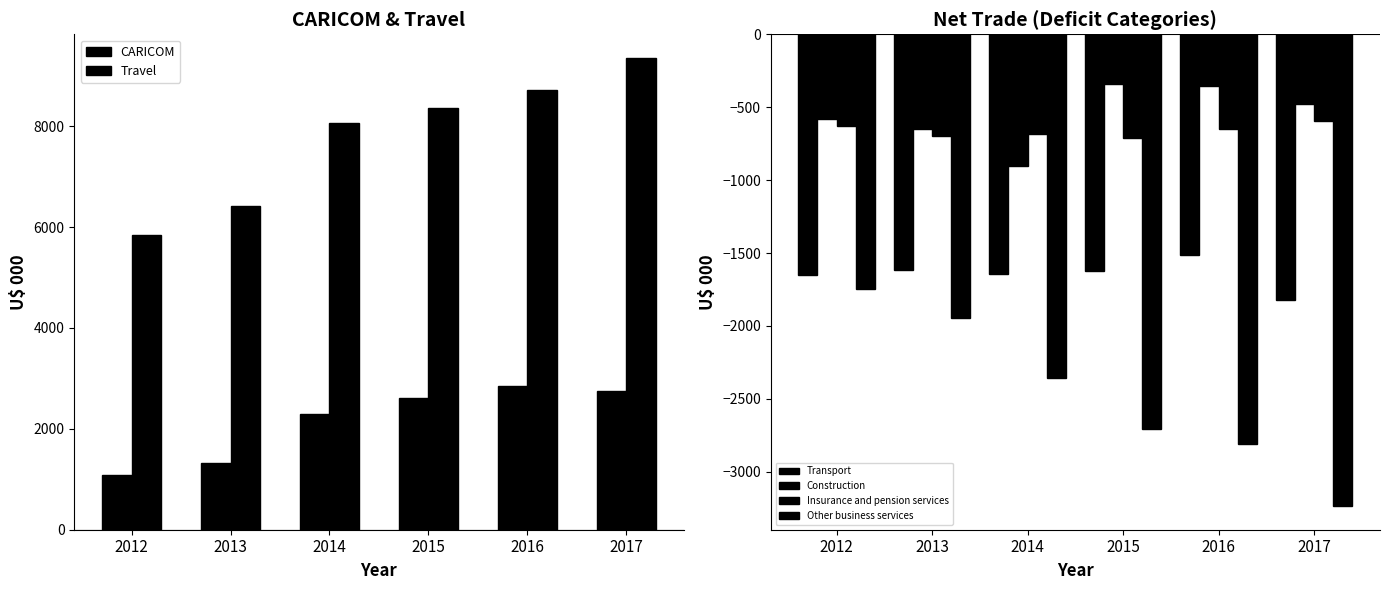

Does the chart contain any negative values?

Yes